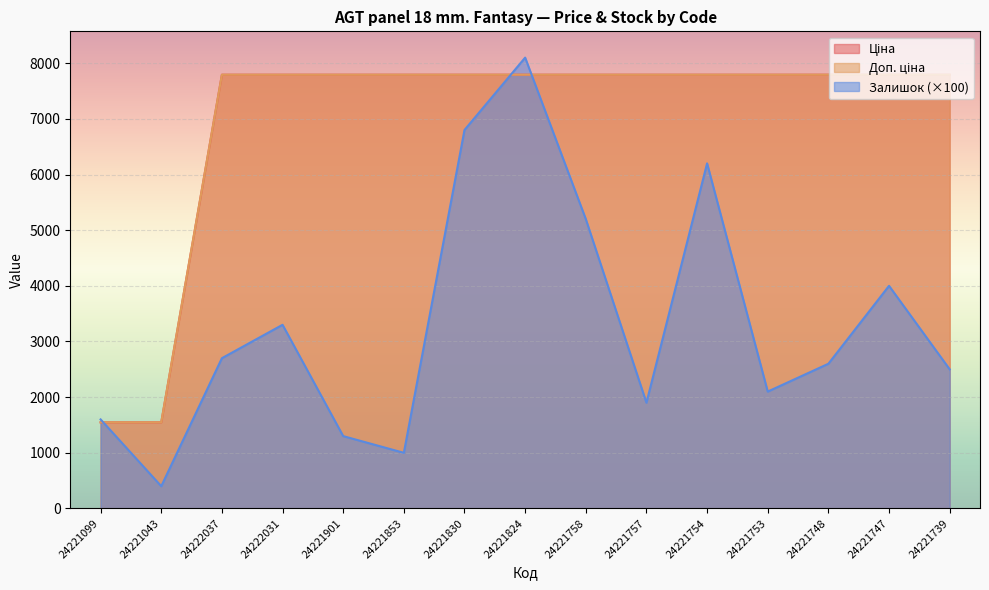

List the series in order of their peak value, highest first.

Залишок, Ціна, Доп. ціна